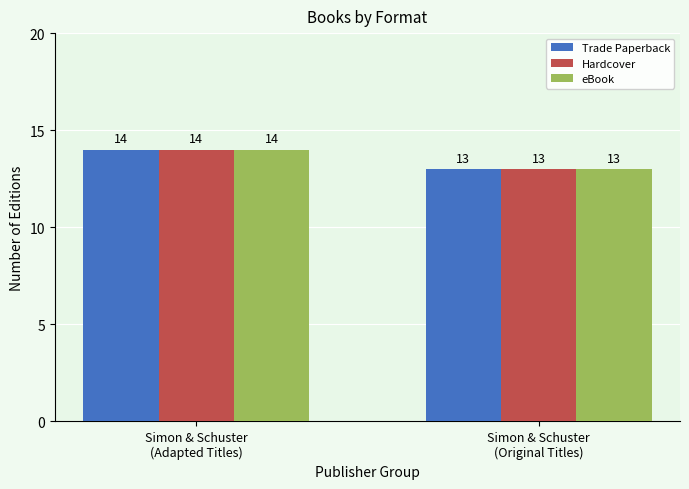

What is the sum of all Trade Paperback values?

27